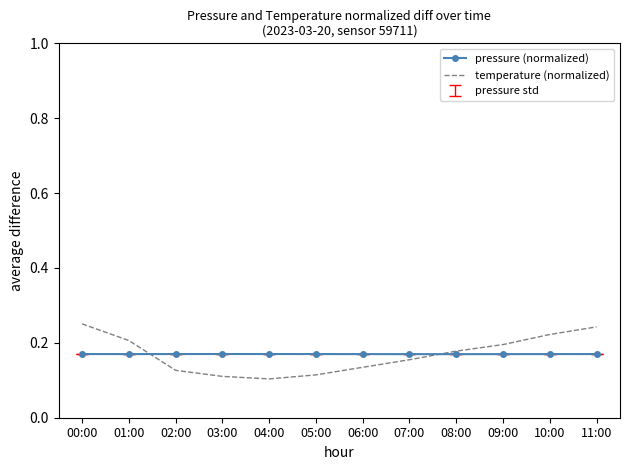

What position from the left is 04:00?

5